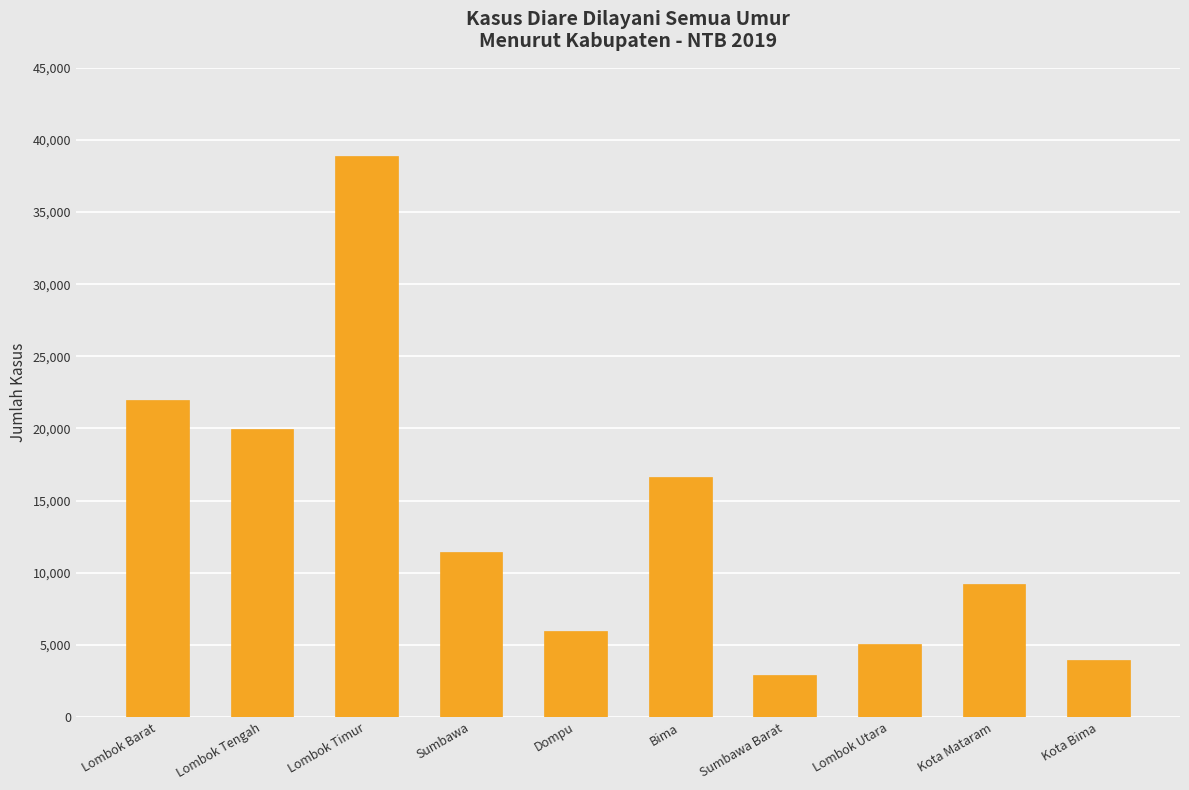

The value at Kota Bima is 6273. True or false?

False